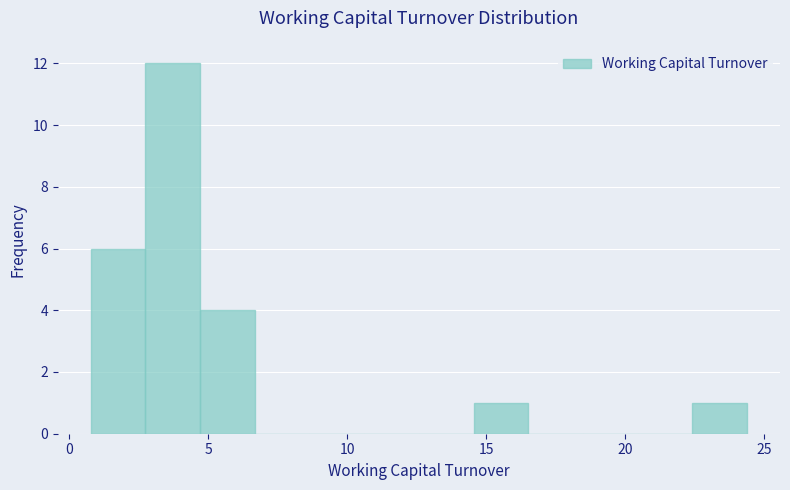

Read against the x-axis, roughly where is the centre of the tallest bar?

3.5